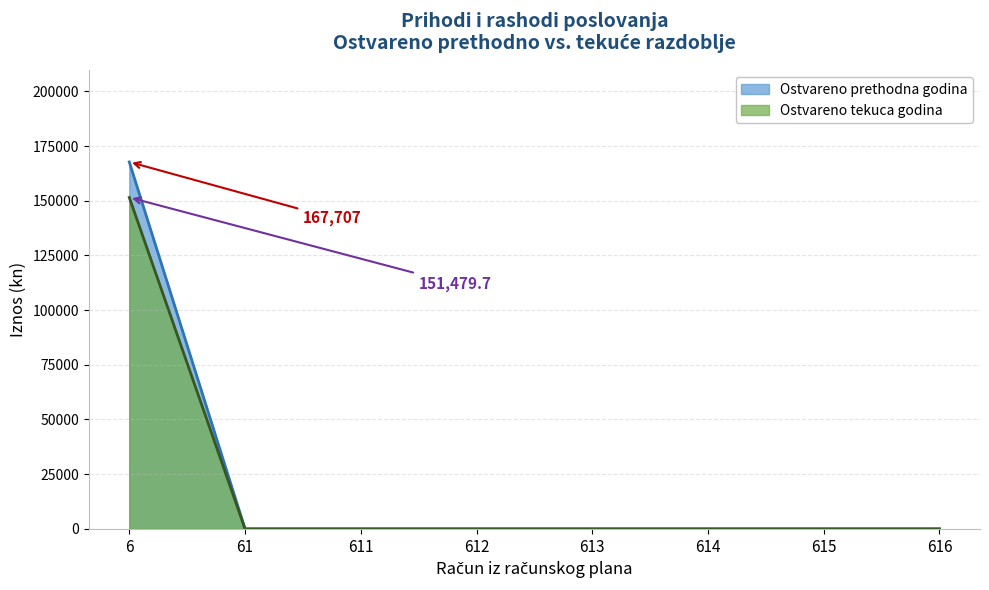

Is it true that Ostvareno tekuca godina equals 65459.3 at 6?

False